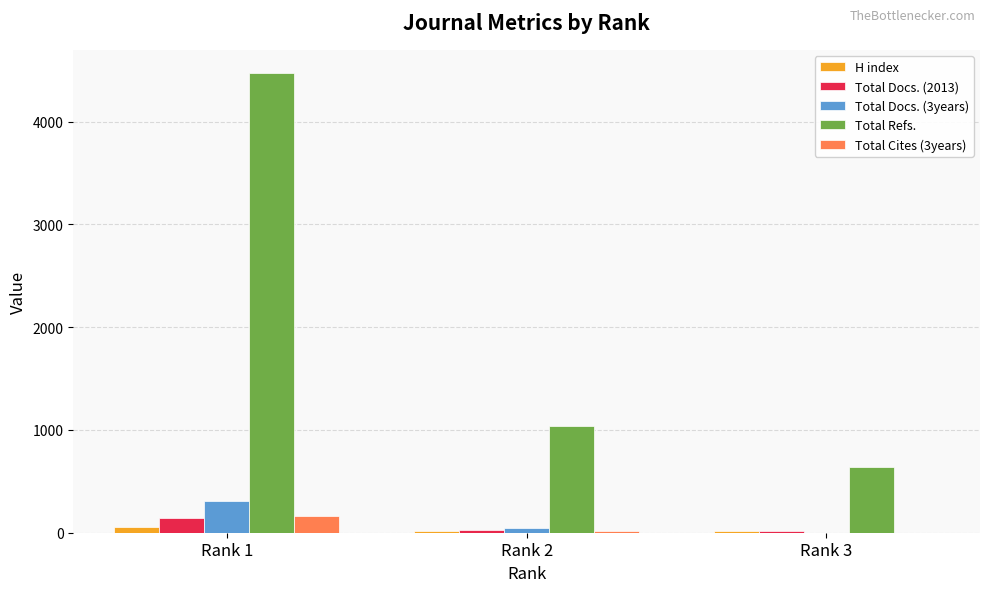

The value of Total Refs. at Rank 1 is 2485. True or false?

False